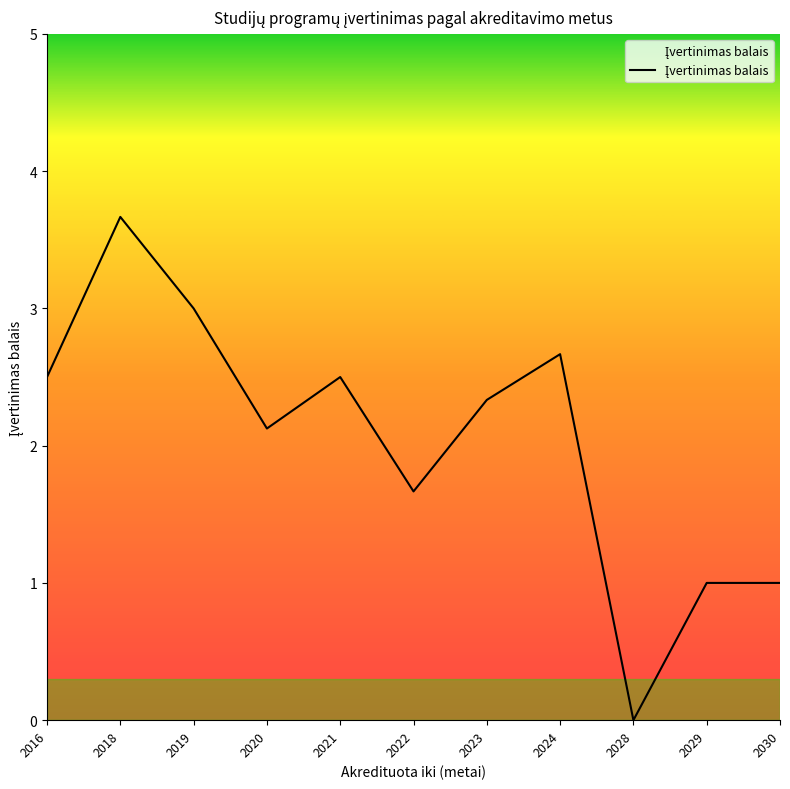

Reading left to right, extract all data points from this chart.

2016=2.5	2018=3.7	2019=3.0	2020=2.1	2021=2.5	2022=1.7	2023=2.3	2024=2.7	2028=0.0	2029=1.0	2030=1.0